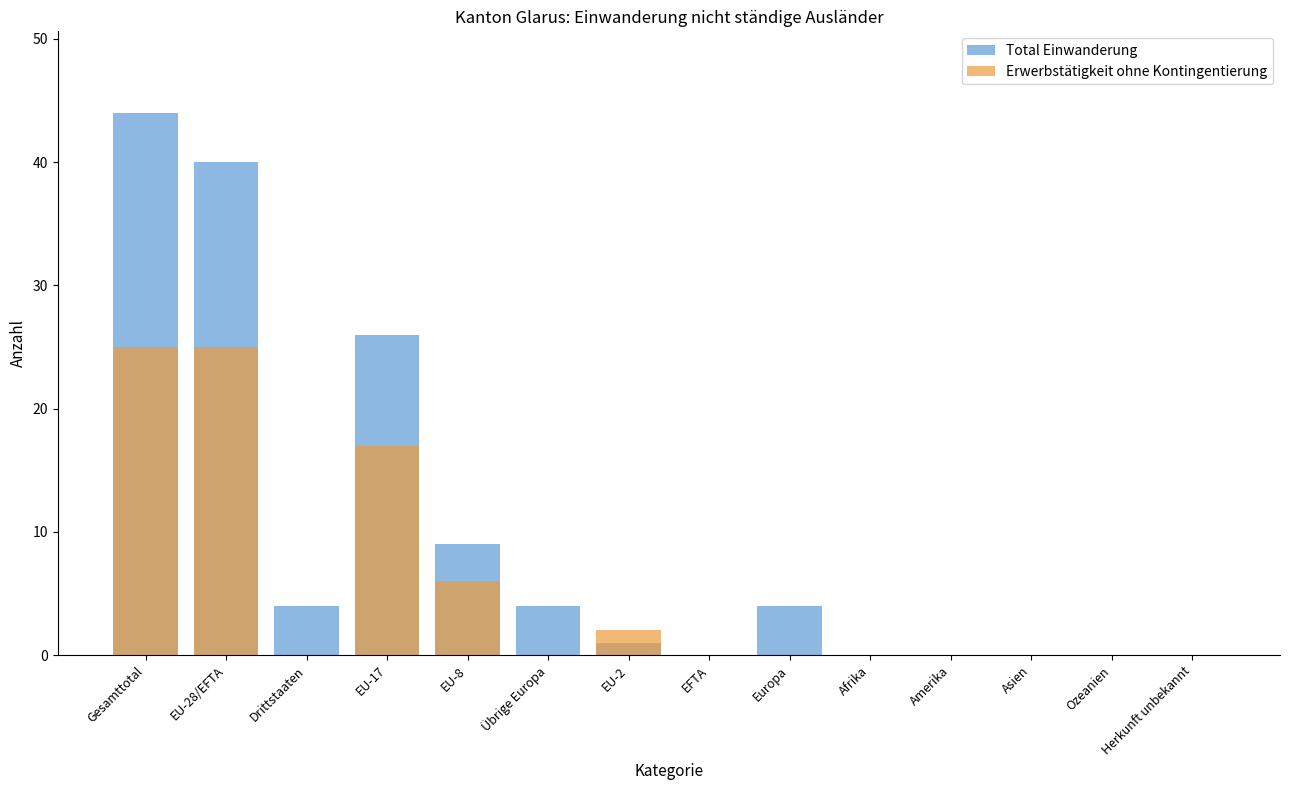

What is the difference between the highest and lowest values at EU-17?

9